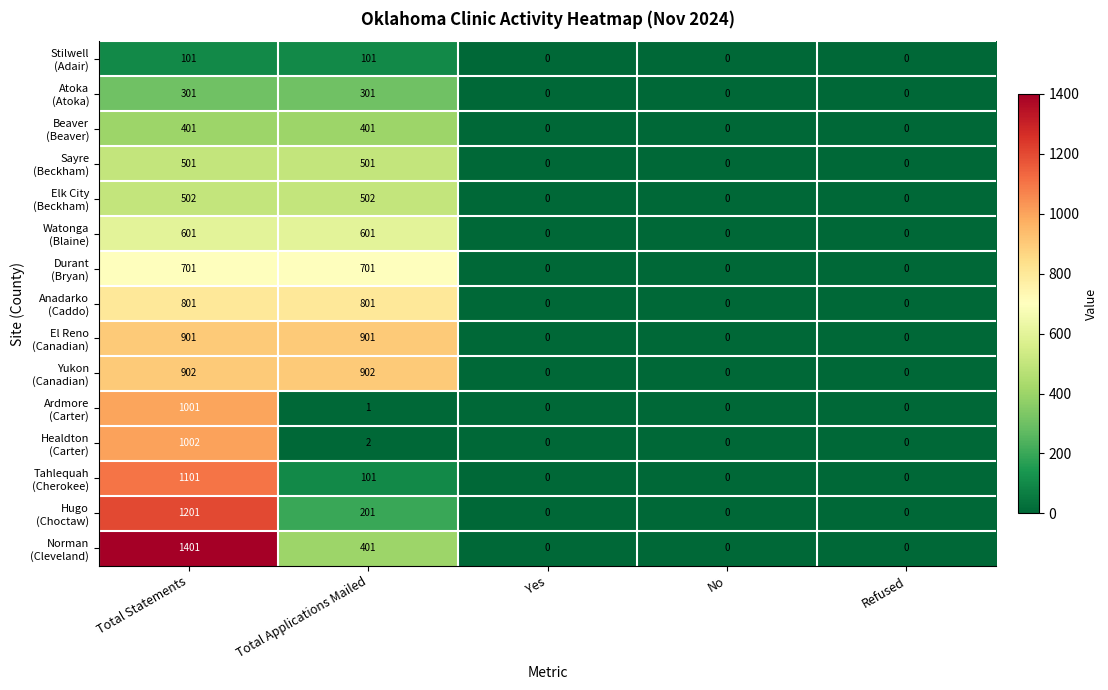

What is the total value across all series at Total Applications Mailed?

6418